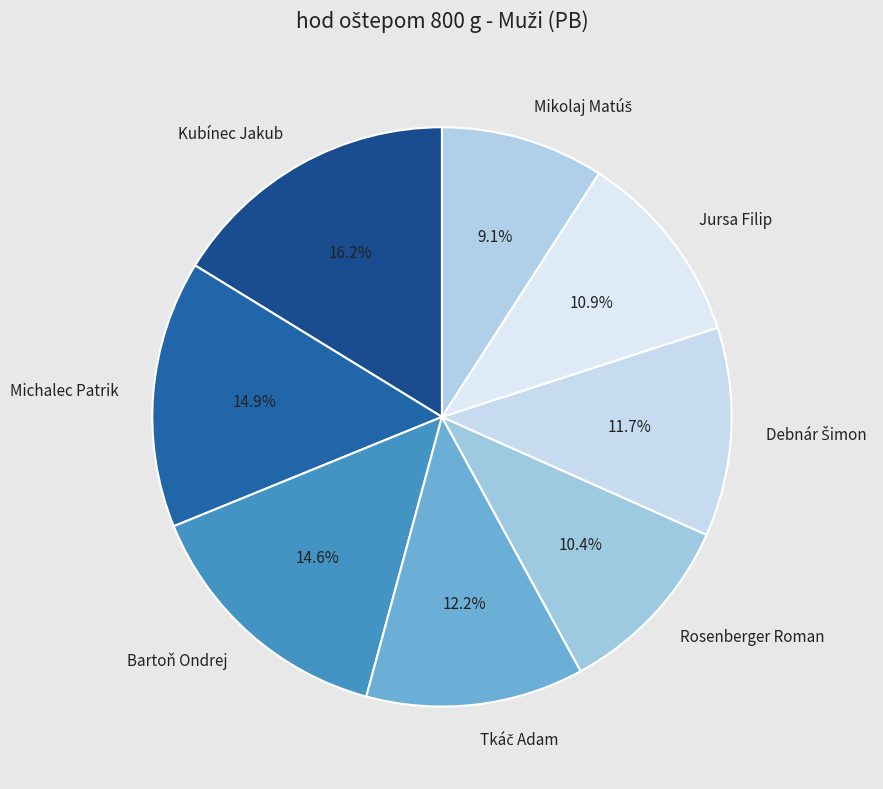

What percentage is NOT represented by Bartoň Ondrej?

85.4%